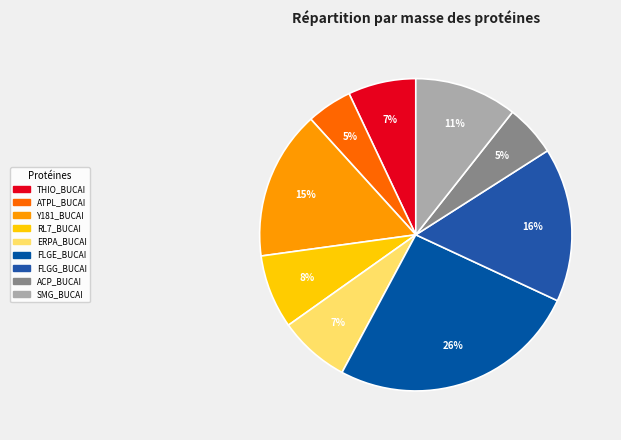

To the nearest percent, what is the average slice percentage?

11%